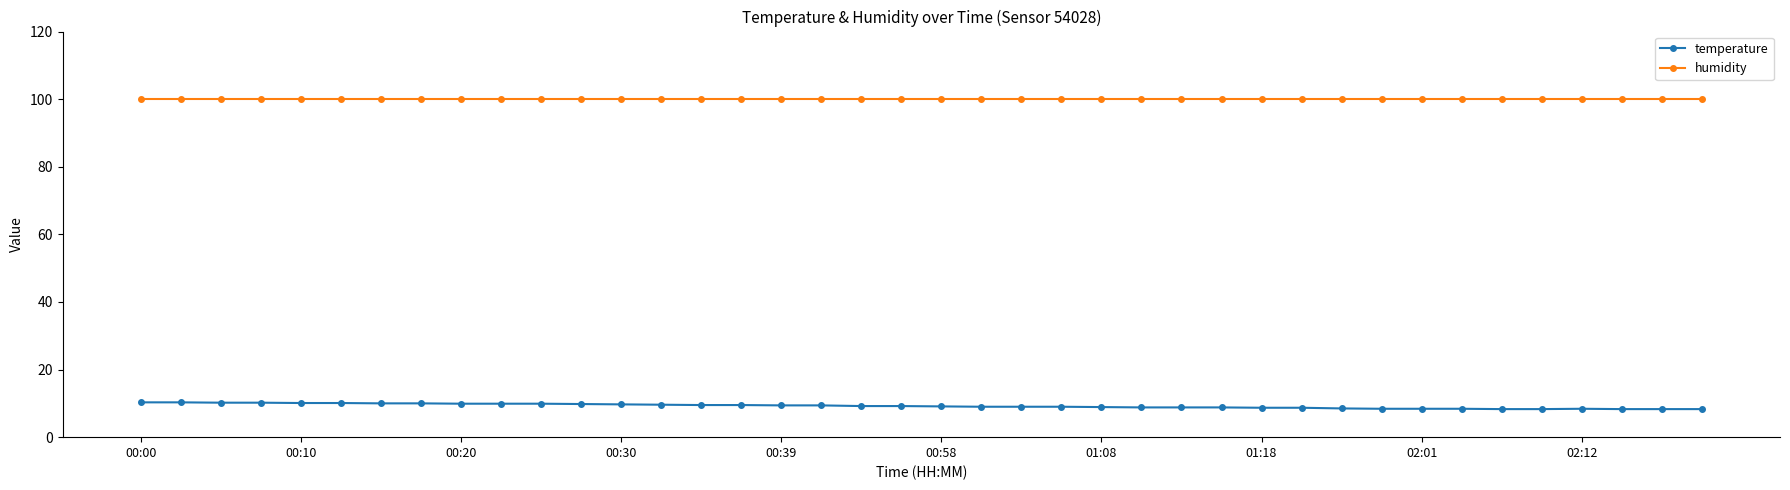

True or false: temperature and humidity intersect in this chart.

False